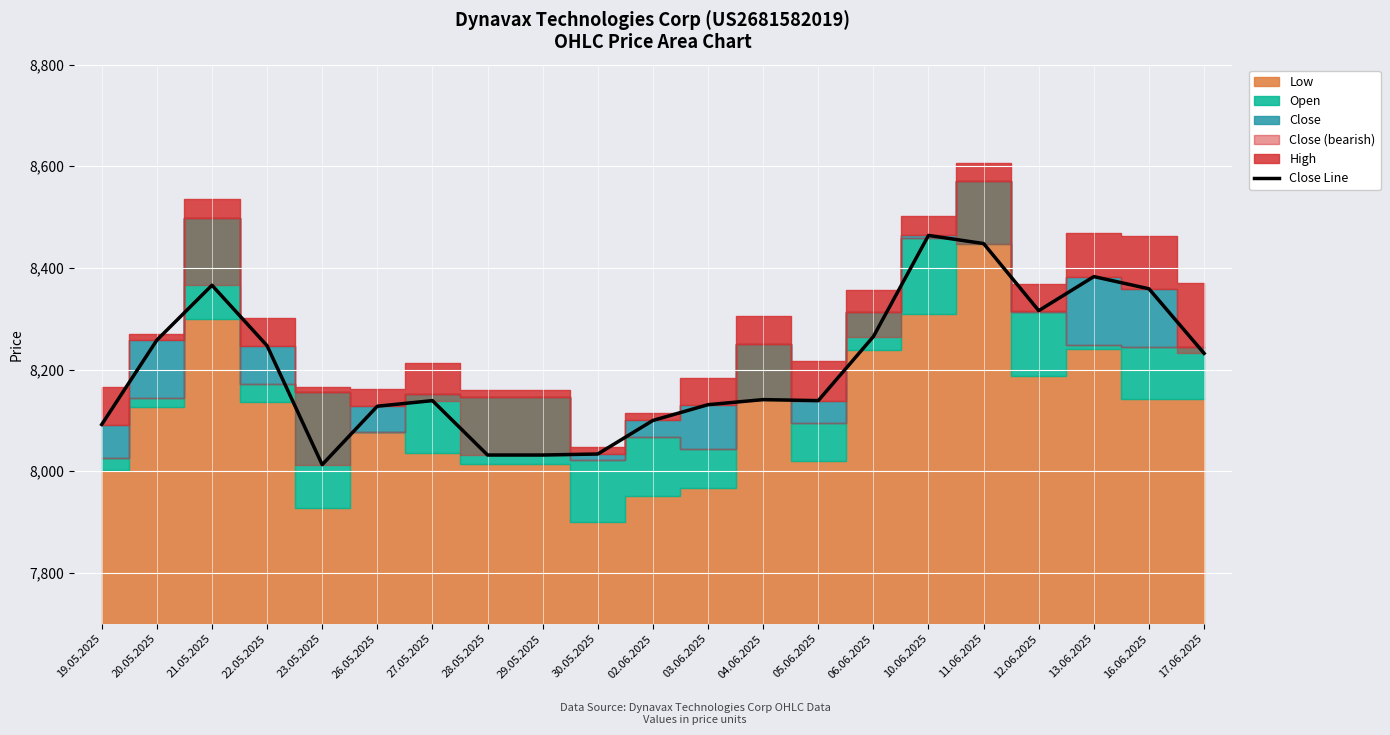

The Close Line series shows 5662 at 03.06.2025. True or false?

False